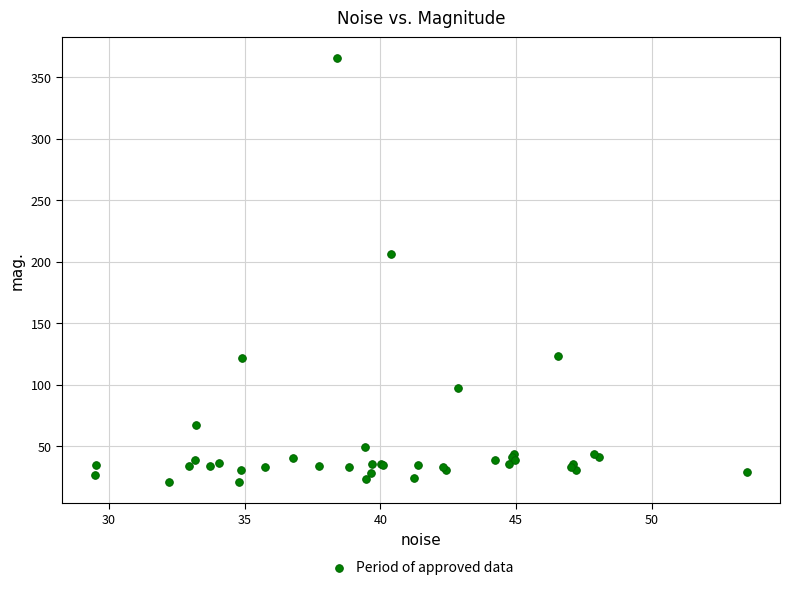

What Y value in the scatter plot is closest to 193?

206.0